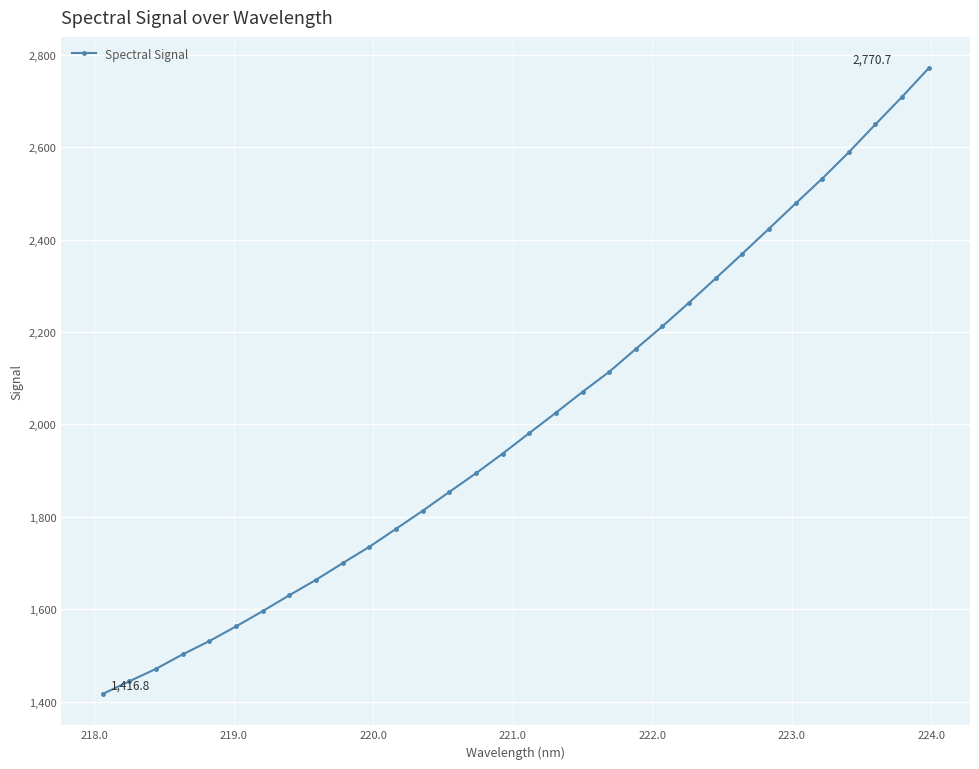

What is the value of the 18th point from the left?

2025.3